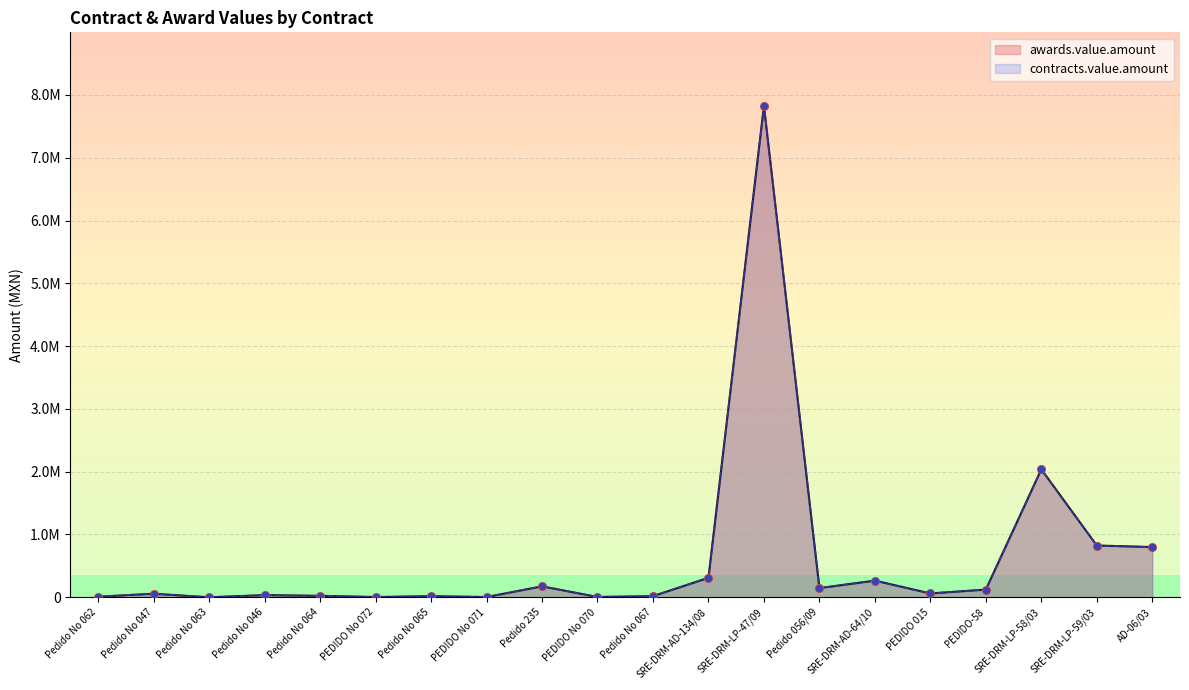

What are all the series names shown in the legend?

awards.value.amount, contracts.value.amount